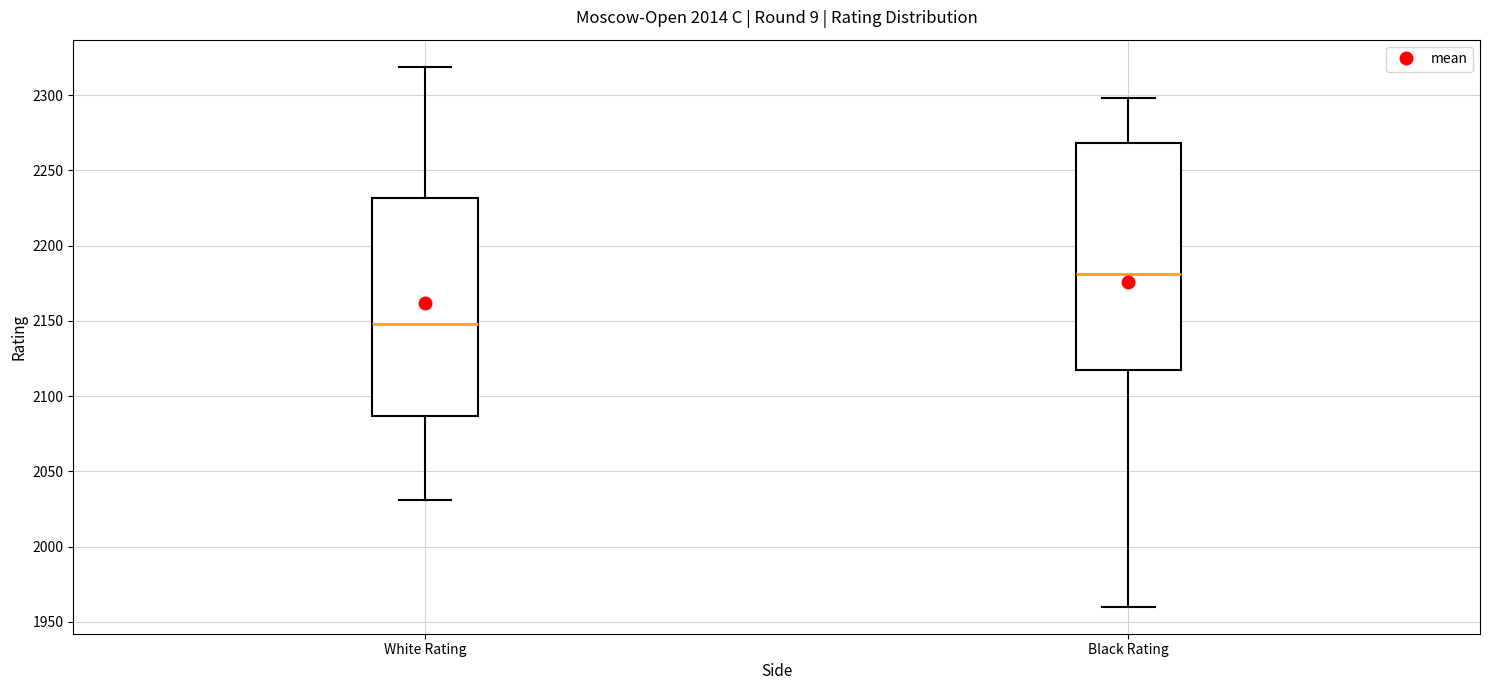

Comparing the boxes themselves (not the whiskers), which one is the tallest?

Black Rating